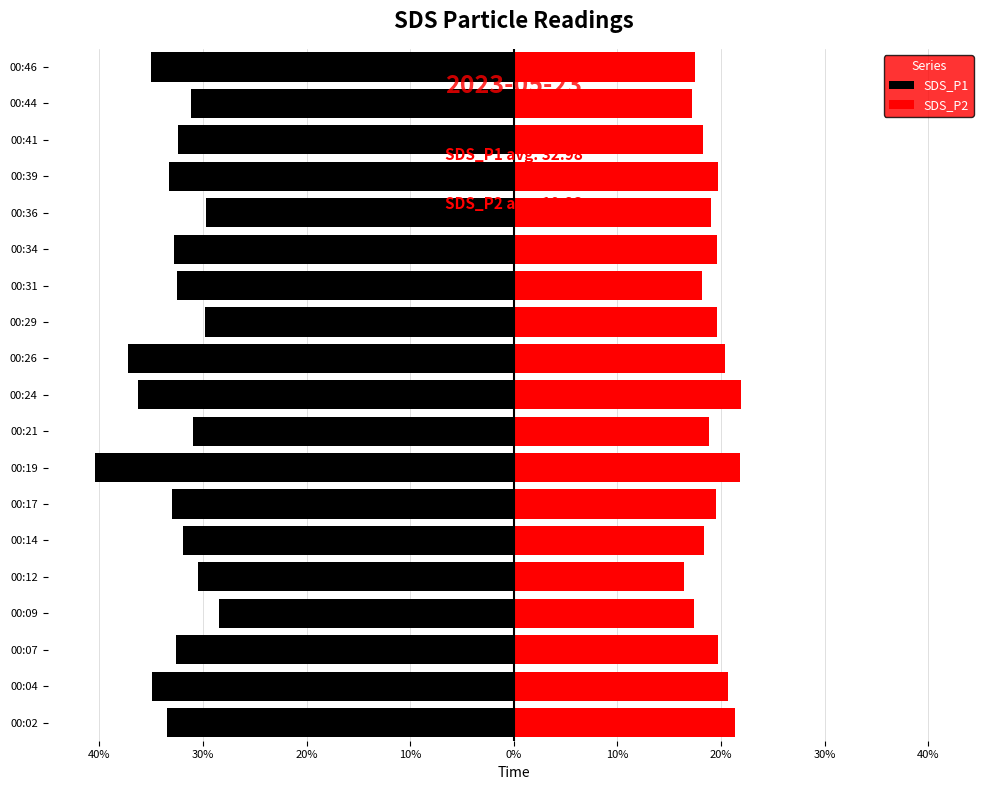

At 00:39, list the series in order from smallest to largest.

SDS_P1, SDS_P2